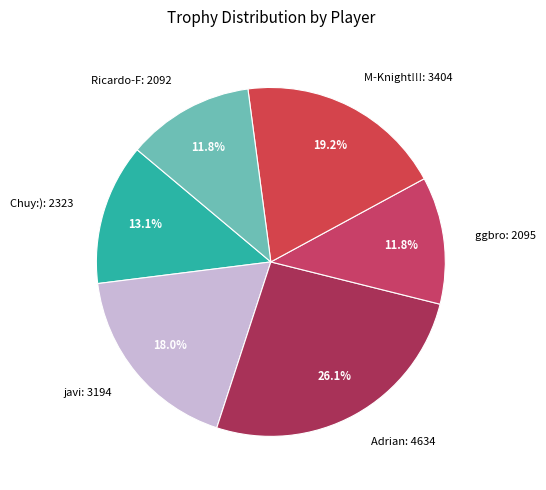

The javi slice represents 18% of the pie. True or false?

True